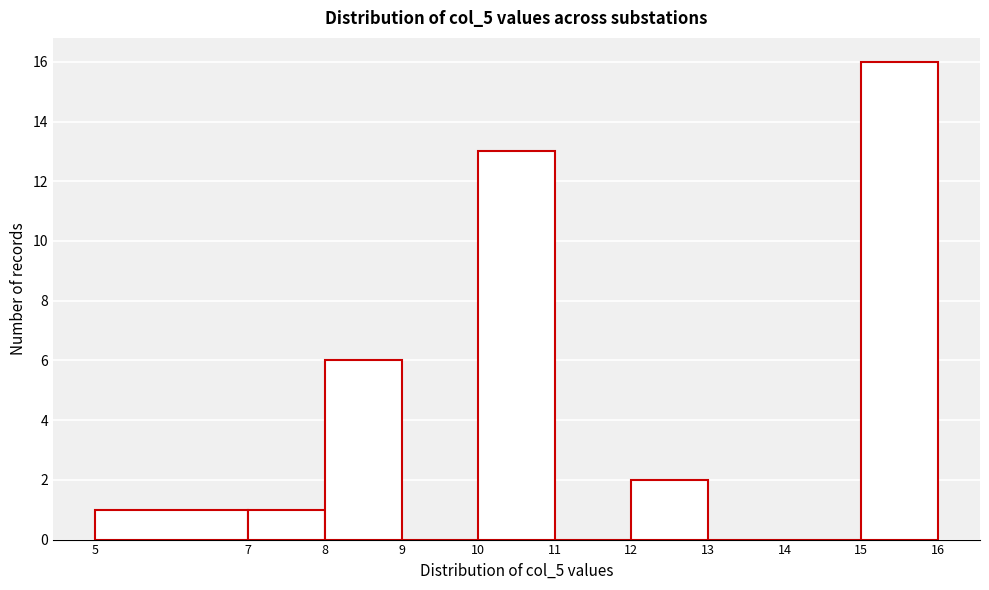

Reading left to right, transcribe this chart: for each bar, give the range it covers on the x-axis and its height. The values are not printed on the chart, so give them approximately, as read against the axis.

5 to 7: 1
7 to 8: 1
8 to 9: 6
9 to 10: 0
10 to 11: 13
11 to 12: 0
12 to 13: 2
13 to 14: 0
14 to 15: 0
15 to 16: 16